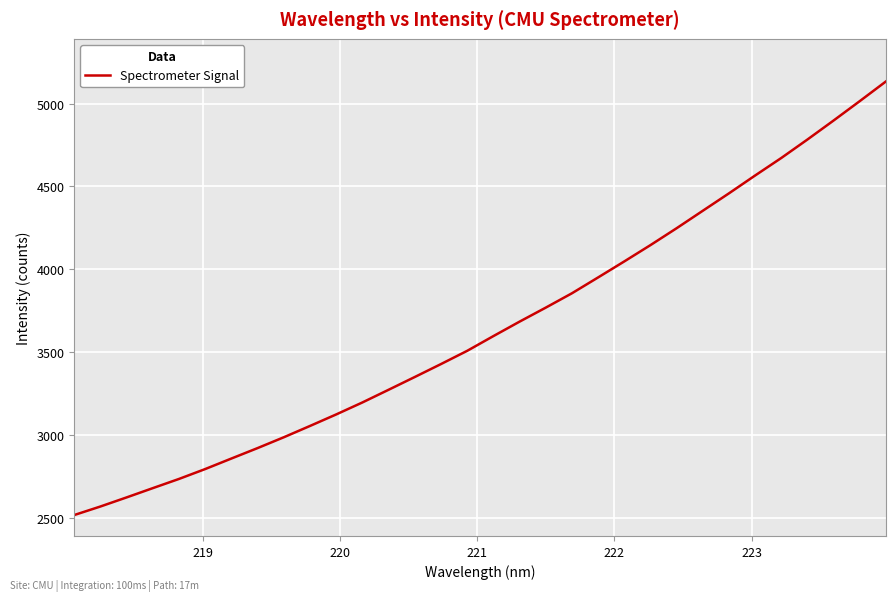

What is the difference between the maximum and minimum values?

2616.0